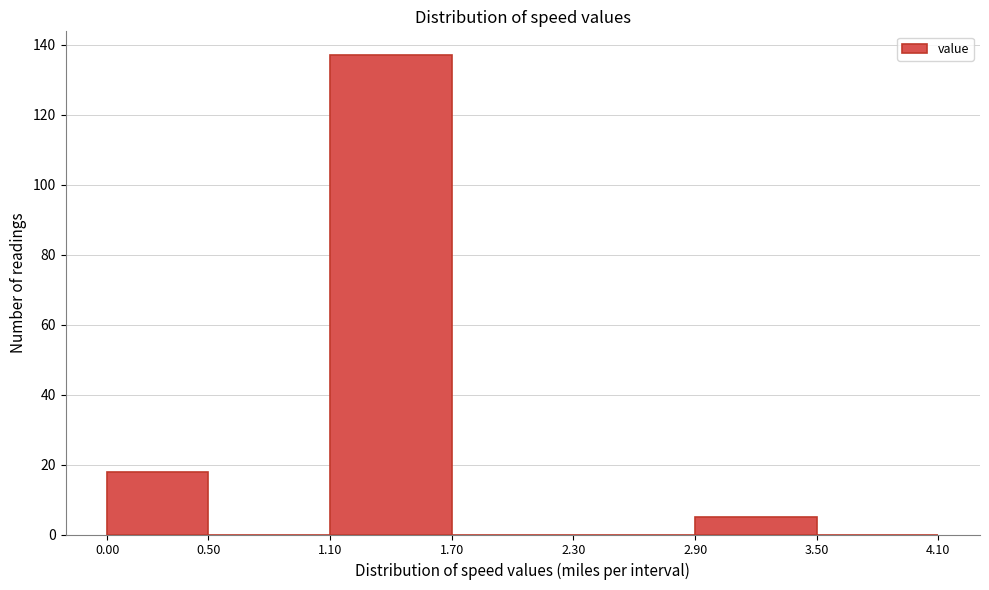

Reading left to right, transcribe this chart: for each bar, give the range it covers on the x-axis and its height. The values are not printed on the chart, so give them approximately, as read against the axis.

0.00 to 0.50: 18
0.50 to 1.10: 0
1.10 to 1.70: 138
1.70 to 2.30: 0
2.30 to 2.90: 0
2.90 to 3.50: 6
3.50 to 4.10: 0